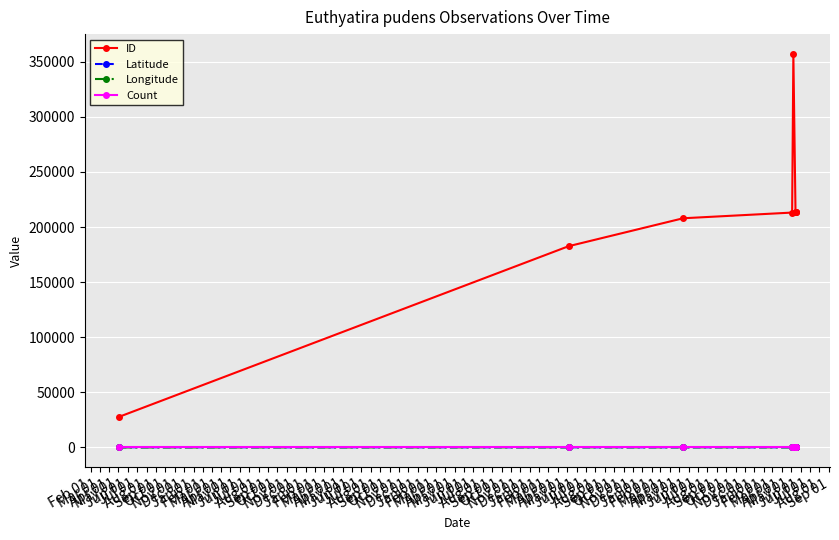

What is the sum of the ID values at Jun 01 and Jul 01?

570901.0